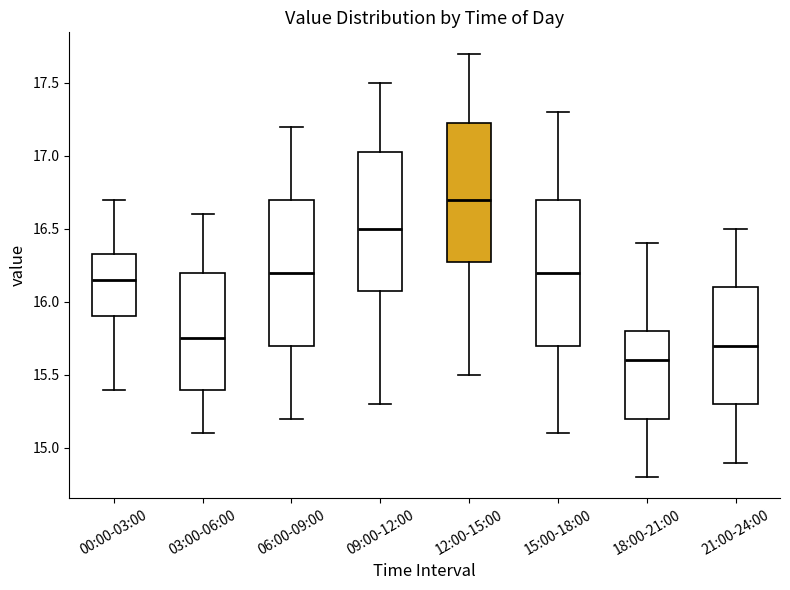

Reading left to right, transcribe this box plot: for each box, give where its median line is, the range the box spans, and where its two whiskers end, as read against the y-axis. The values are not printed on the chart, so give them approximately, as read against the axis.

00:00-03:00: median 16.15, box 15.90 to 16.35, whiskers 15.40 to 16.70
03:00-06:00: median 15.75, box 15.40 to 16.20, whiskers 15.10 to 16.60
06:00-09:00: median 16.20, box 15.70 to 16.70, whiskers 15.20 to 17.20
09:00-12:00: median 16.50, box 16.10 to 17.05, whiskers 15.30 to 17.50
12:00-15:00: median 16.70, box 16.30 to 17.25, whiskers 15.50 to 17.70
15:00-18:00: median 16.20, box 15.70 to 16.70, whiskers 15.10 to 17.30
18:00-21:00: median 15.60, box 15.20 to 15.80, whiskers 14.80 to 16.40
21:00-24:00: median 15.70, box 15.30 to 16.10, whiskers 14.90 to 16.50